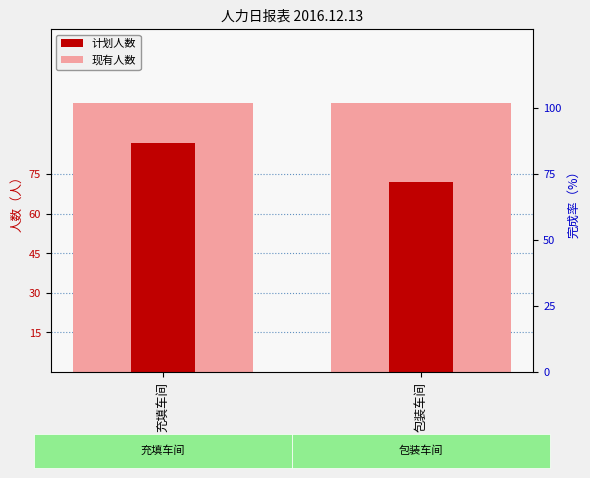

Which series changed the most between 充填车间 and 包装车间?

现有人数